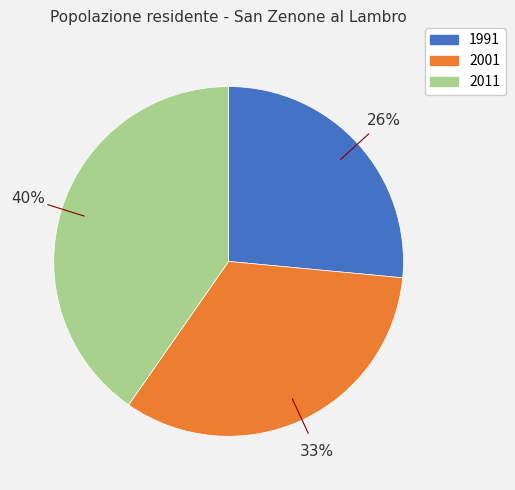

Does 2001 account for over 50% of the chart?

No